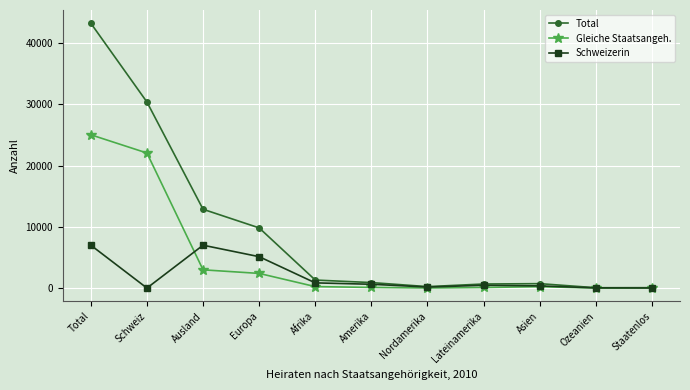

What is the average value of the Gleiche Staatsangeh. series?

4833